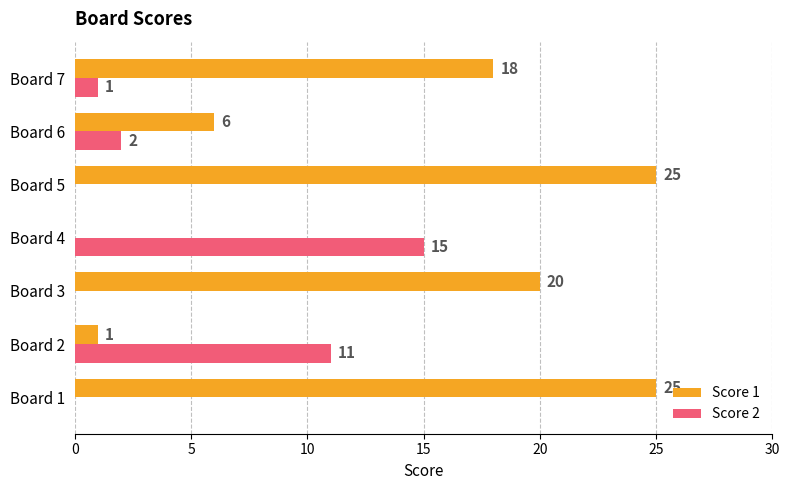

What are all the series names shown in the legend?

Score 1, Score 2